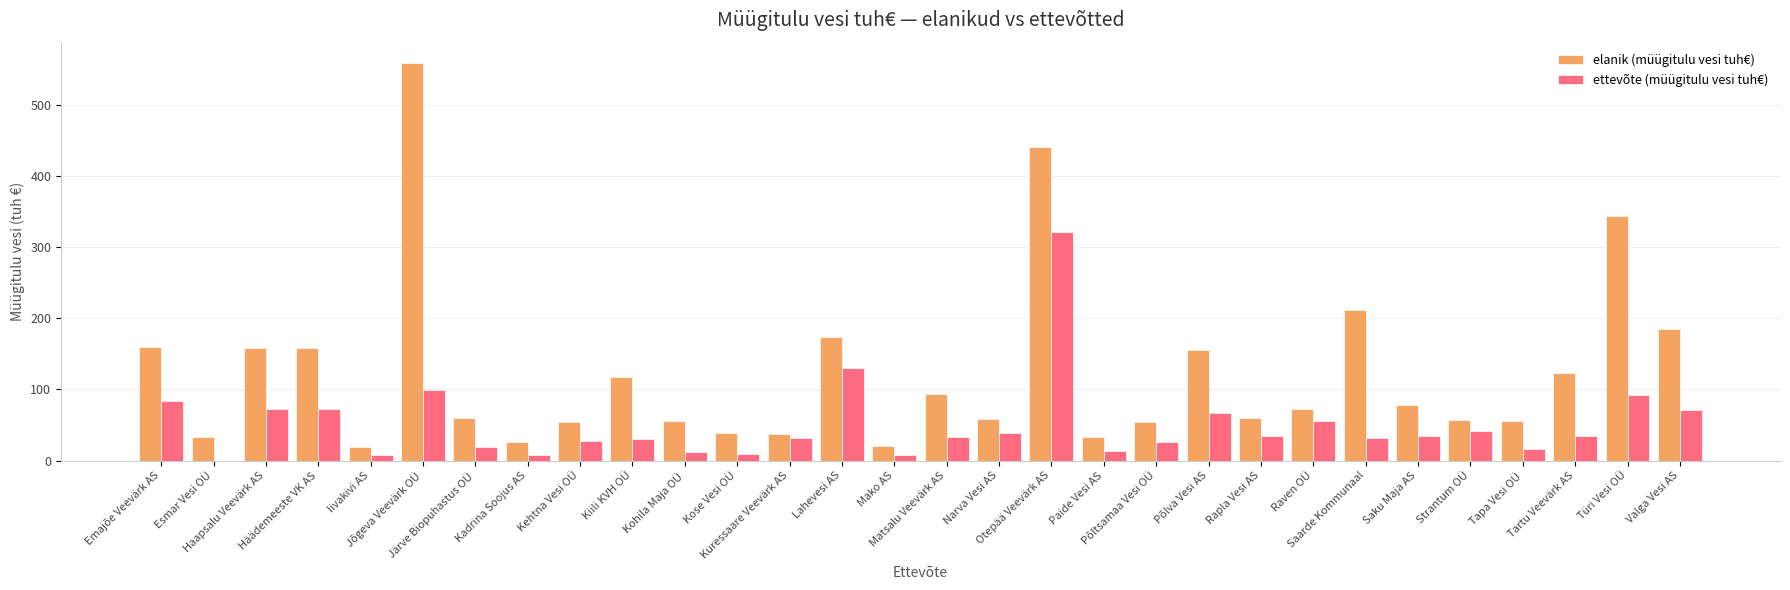

At which label does elanik (müügitulu vesi tuh€) reach its peak?

Jõgeva Veevärk OÜ